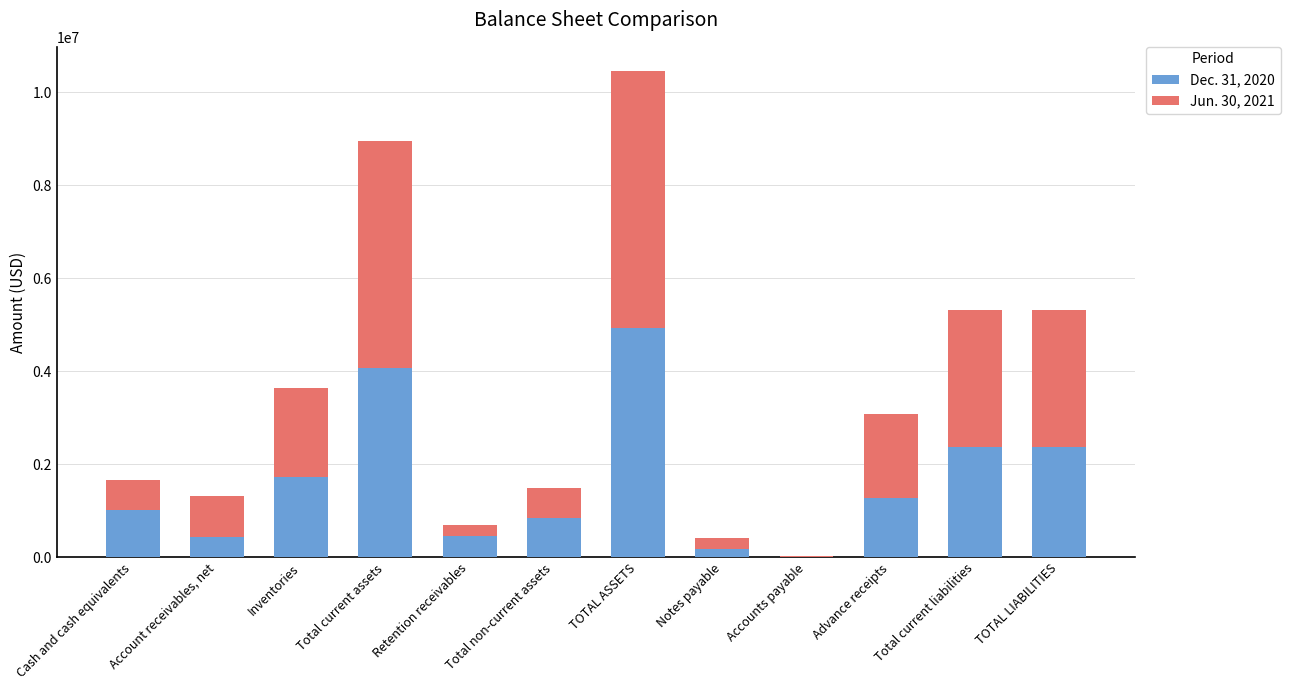

The Dec. 31, 2020 series shows 1280355 at Total current liabilities. True or false?

False